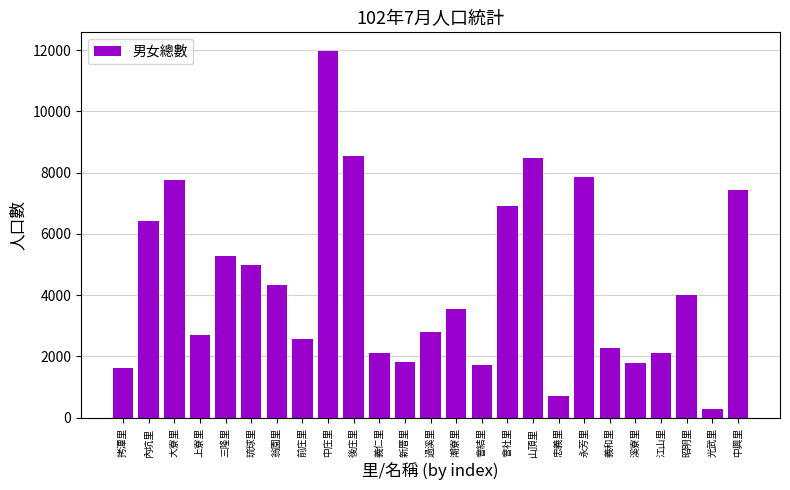

Between 上寮里 and 拷潭里, which is larger?

上寮里